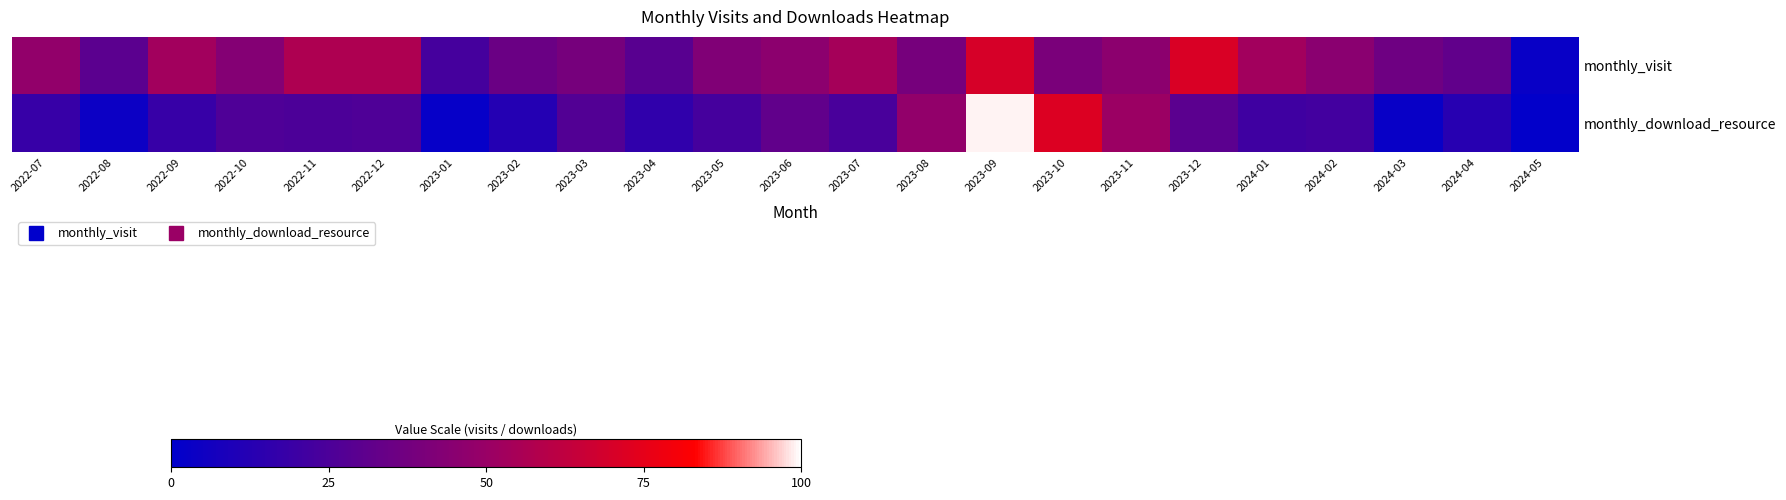

Rank the series by their average value, from highest to lowest.

monthly_visit, monthly_download_resource